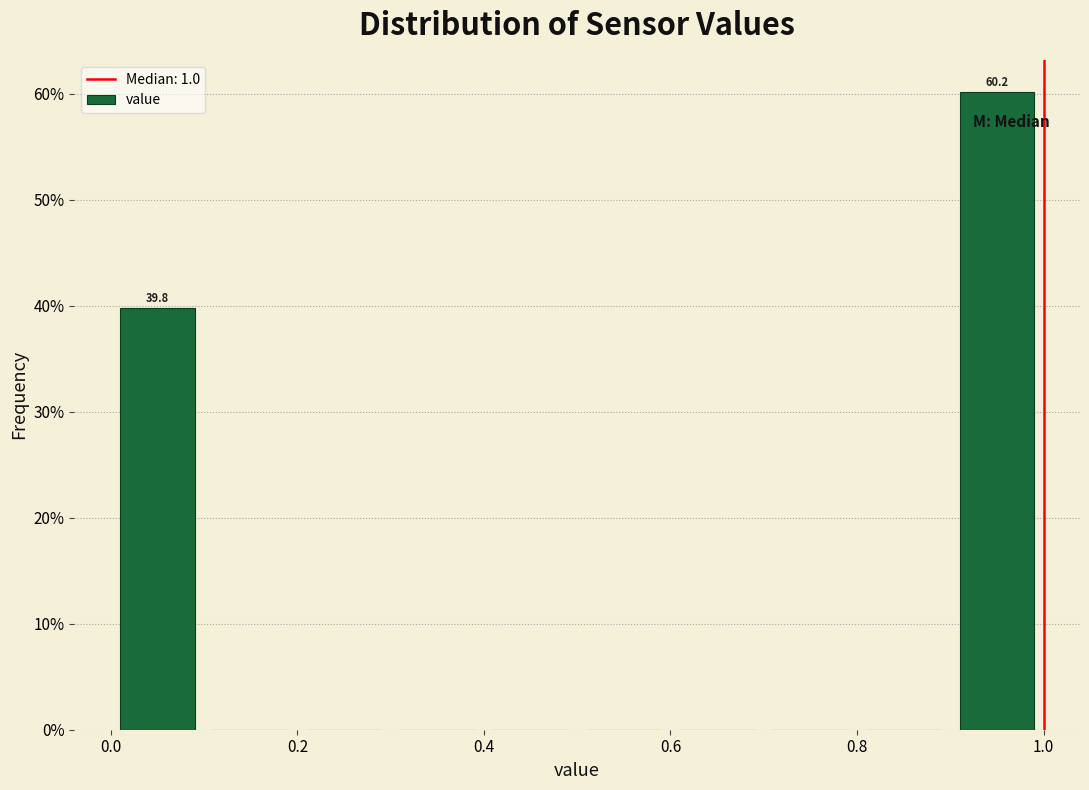

Over which range of the x-axis is the bar tallest?

0.9 to 1.0